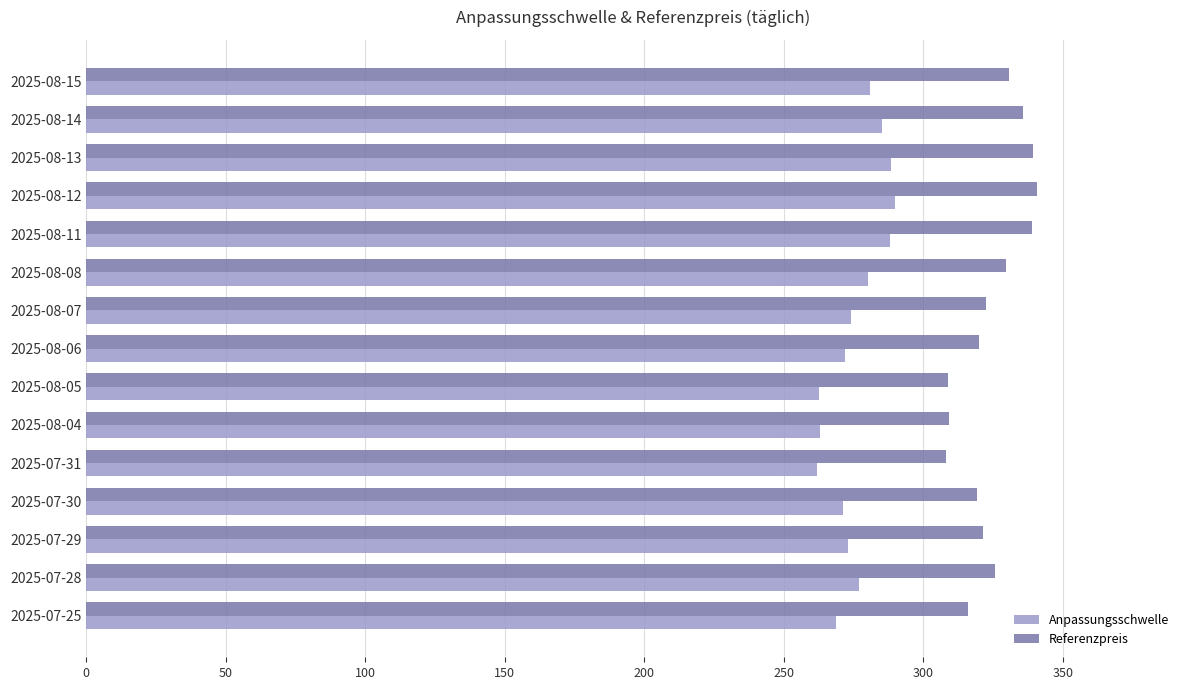

List the series in order of their peak value, lowest first.

Anpassungsschwelle, Referenzpreis